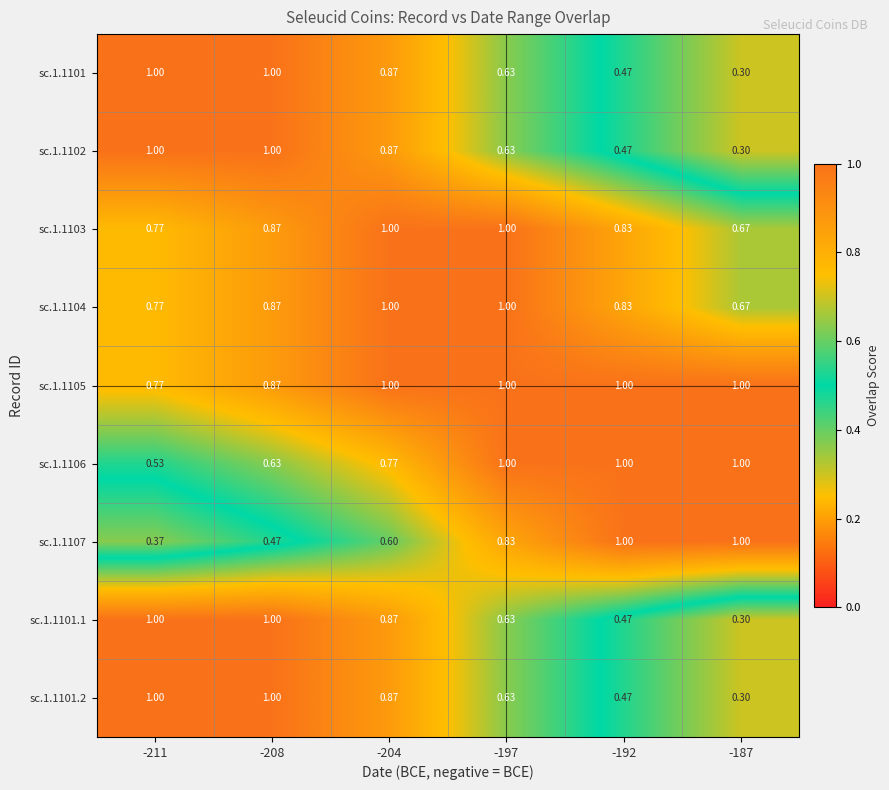

Is the value of sc.1.1106 at -208 greater than the value of sc.1.1105 at -197?

No